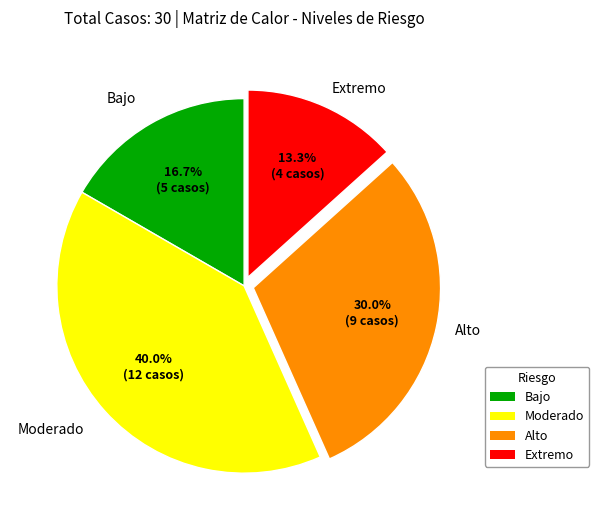

What is the ratio of the value at Moderado to the value at Alto?

1.3